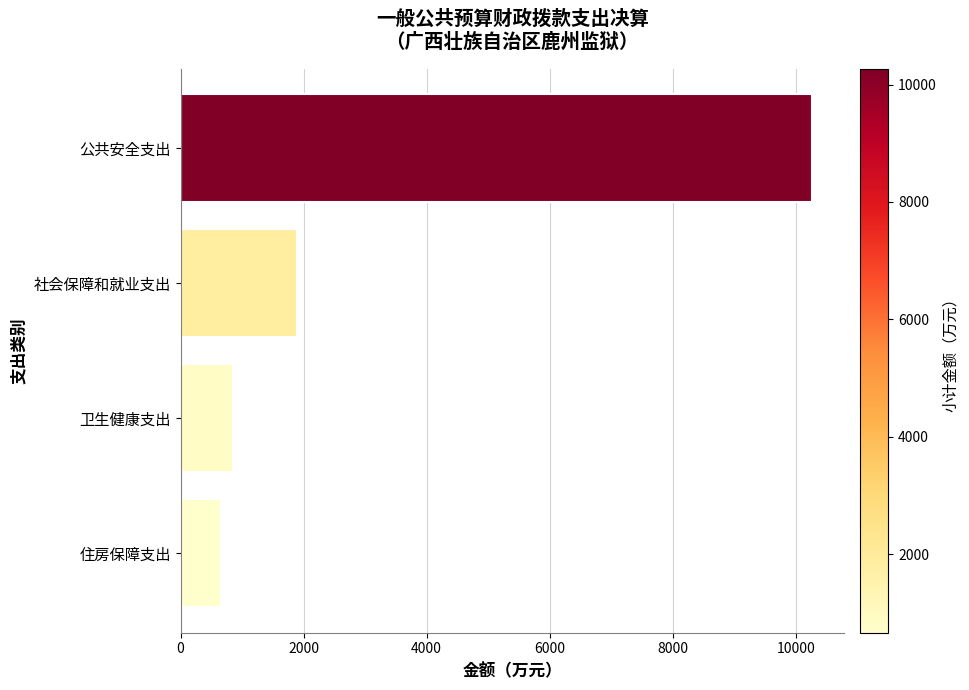

Rank the categories by value from lowest to highest.

住房保障支出, 卫生健康支出, 社会保障和就业支出, 公共安全支出